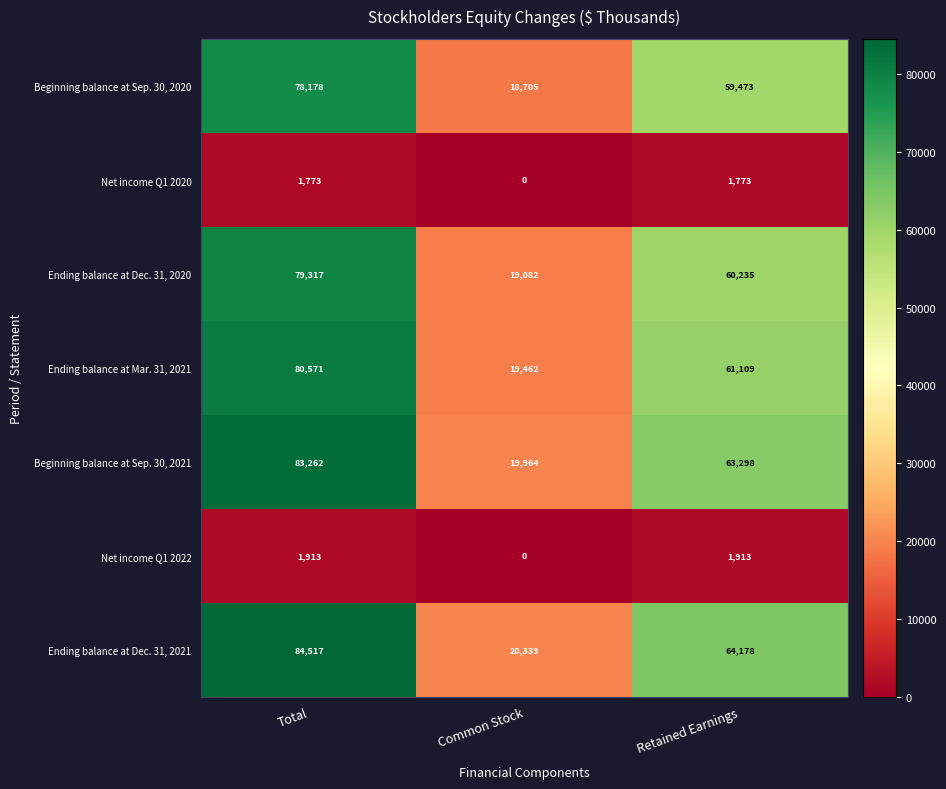

Rank the series at Retained Earnings from lowest to highest value.

Net income Q1 2020, Net income Q1 2022, Beginning balance at Sep. 30, 2020, Ending balance at Dec. 31, 2020, Ending balance at Mar. 31, 2021, Beginning balance at Sep. 30, 2021, Ending balance at Dec. 31, 2021